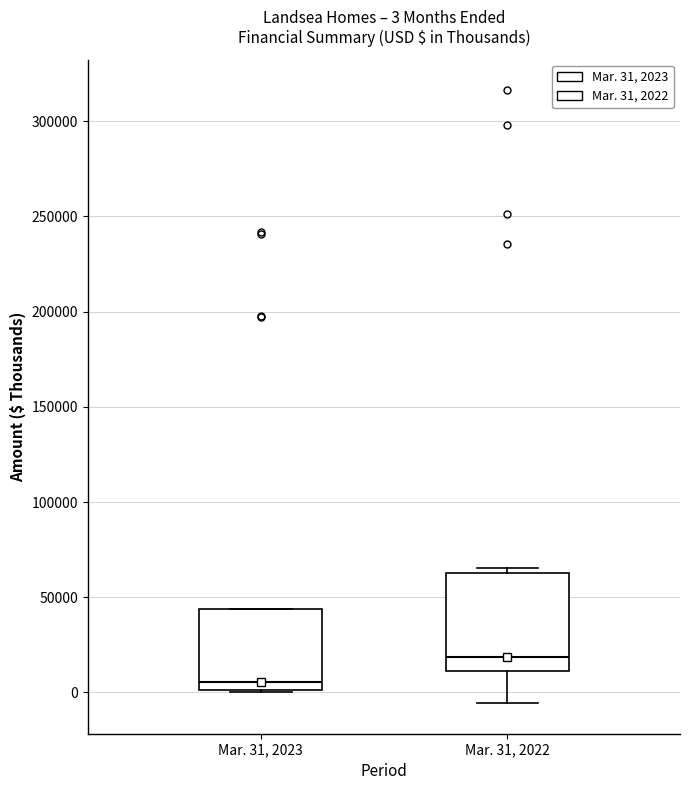

Comparing the boxes themselves (not the whiskers), which one is the tallest?

Mar. 31, 2022